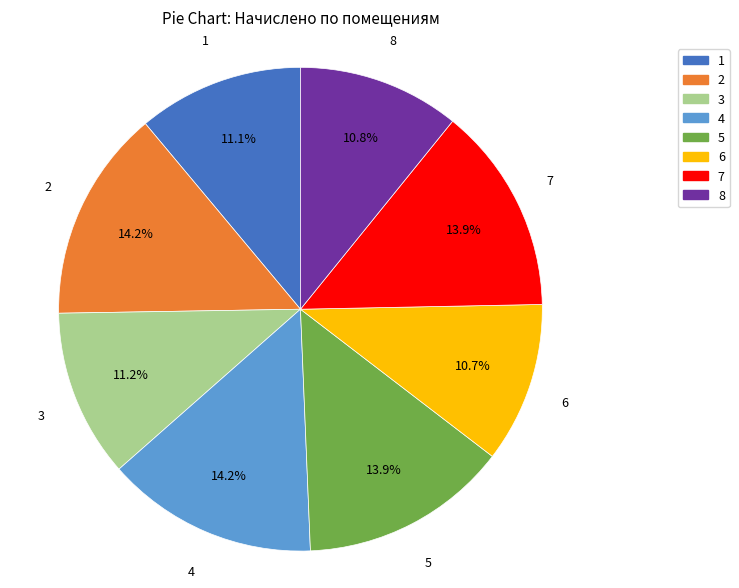

What is the ratio of the value at 4 to the value at 3?

1.3